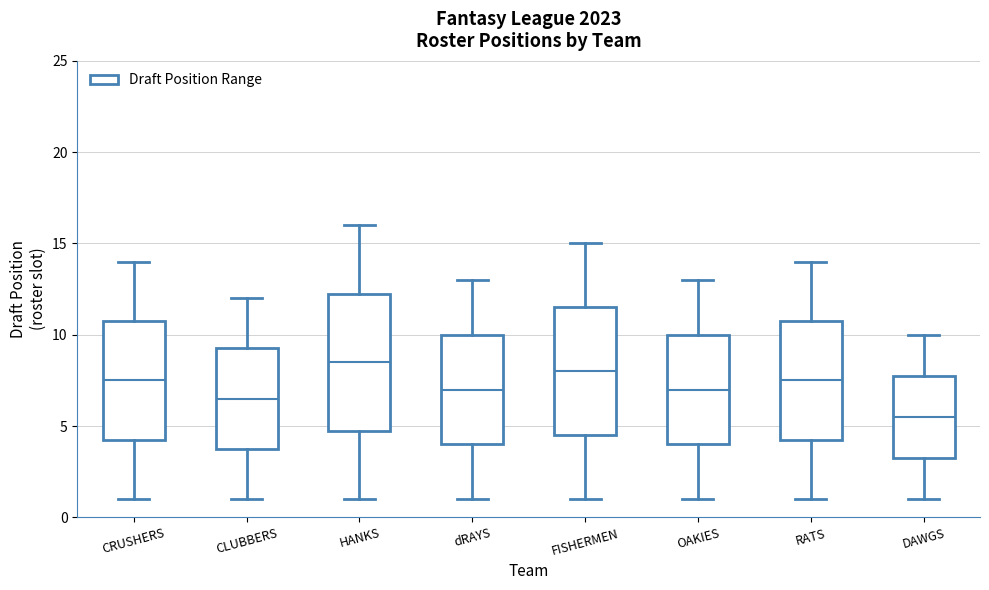

Where does the lower whisker of the box for DAWGS end on the y-axis? The values are not printed on the chart, so give them approximately, as read against the axis.

1.0